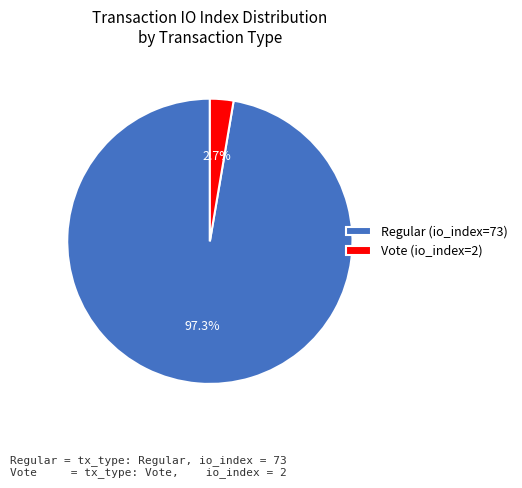

To the nearest percent, what portion does Vote (io_index=2) represent?

3%